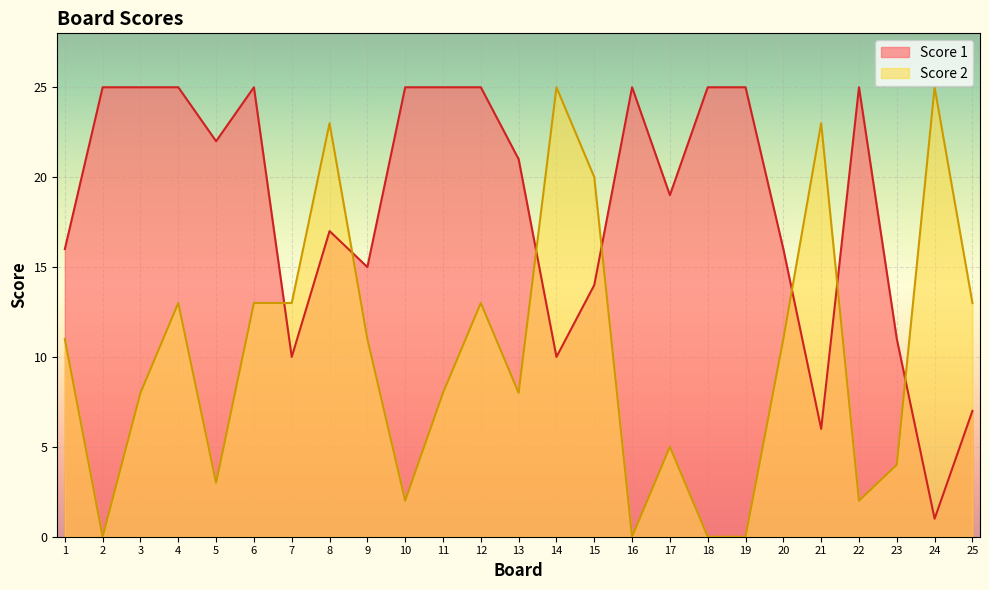

How many values in the Score 2 series are below 11?

12